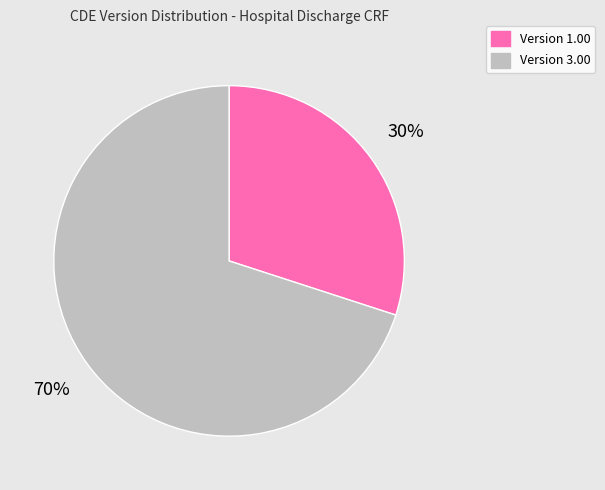

How many segments does this pie chart have?

2